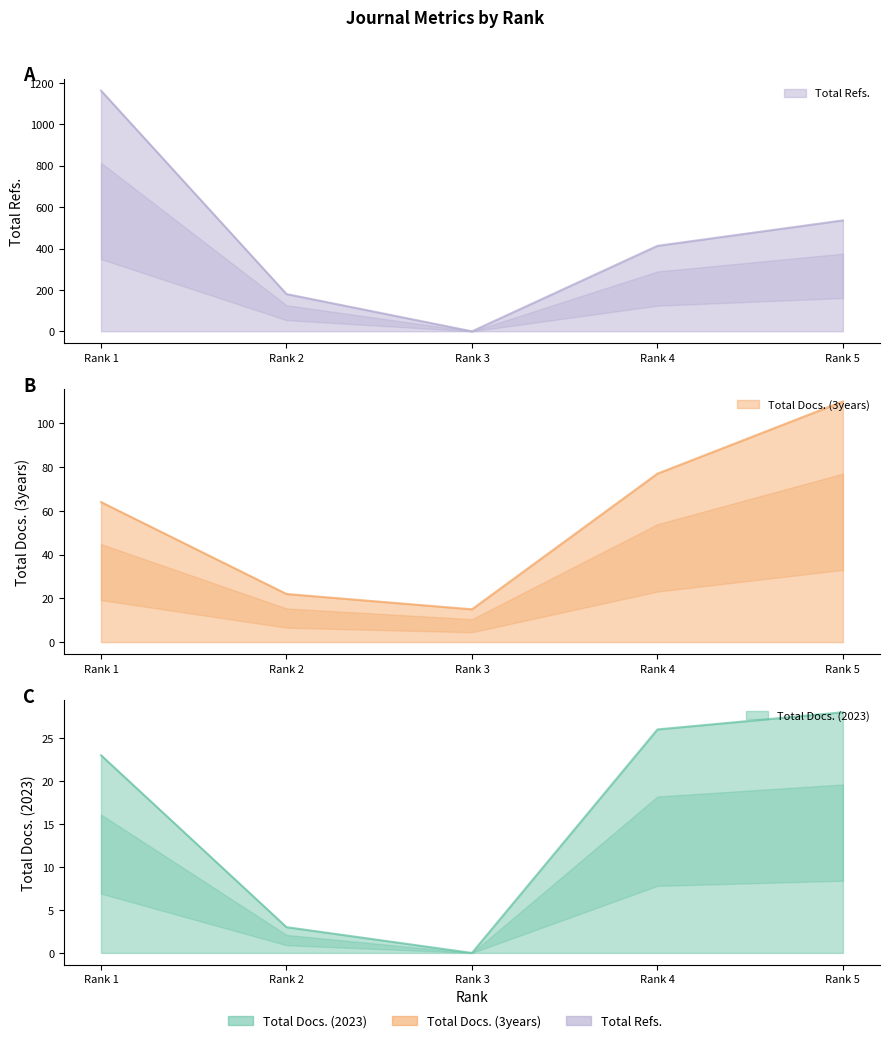

At how many categories does at least one series exceed 542?

1